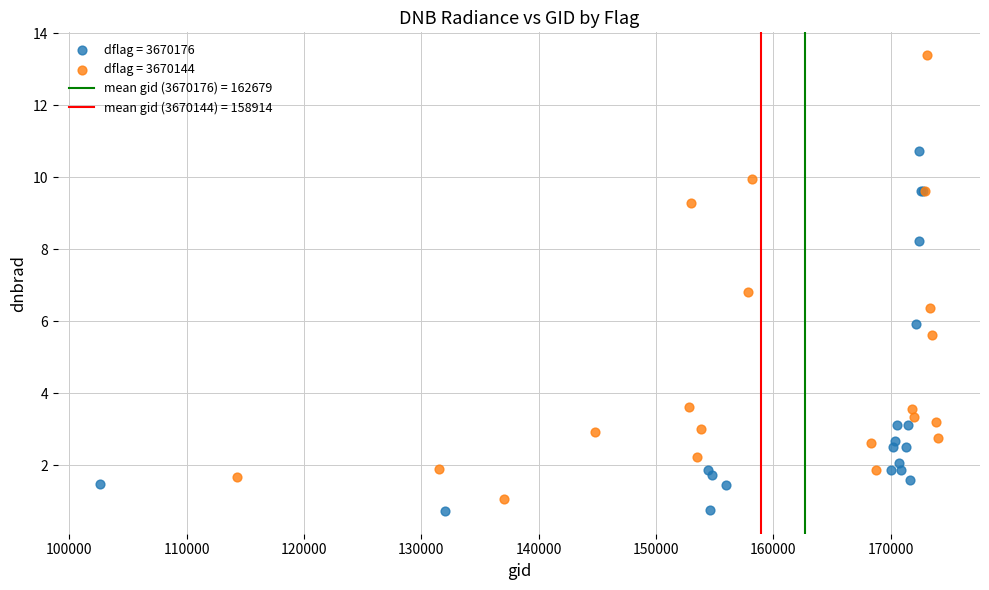

Which series contains the highest Y value?

dflag = 3670144